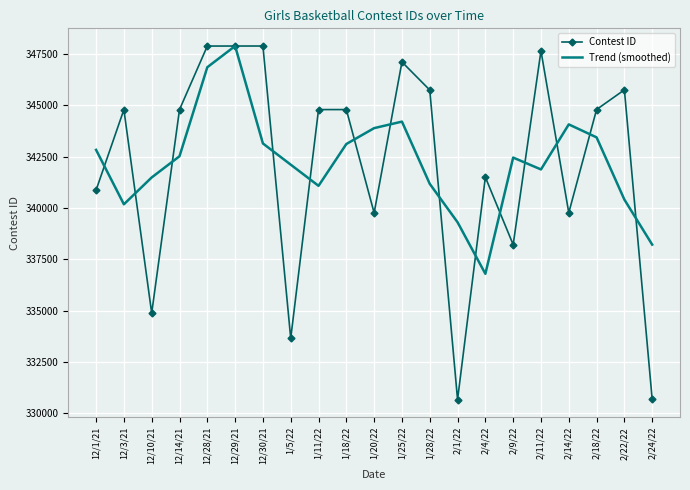

At 2/1/22, list the series in order from smallest to largest.

Contest ID, Trend (smoothed)